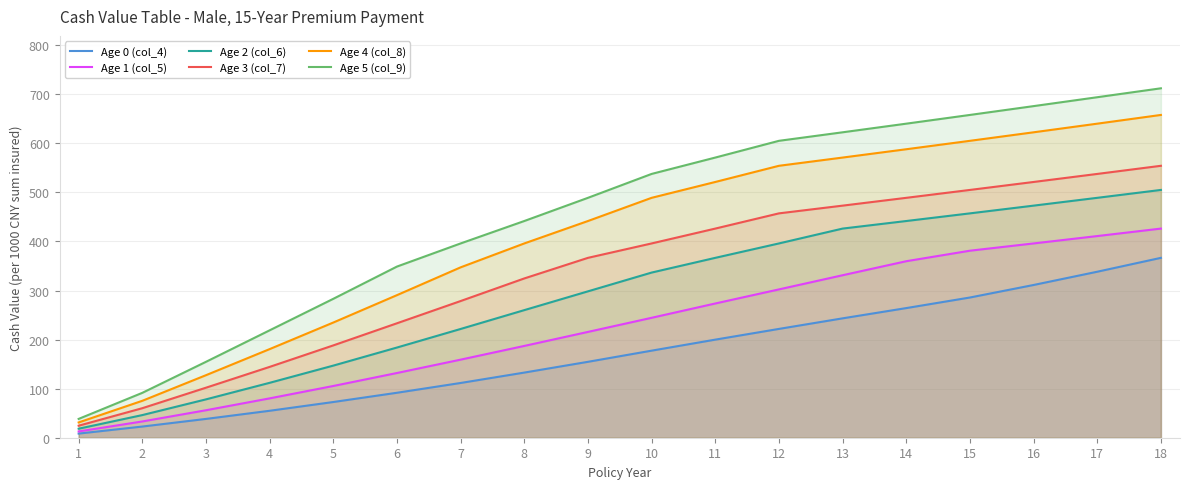

List the labels in order of Age 2 (col_6) value, smallest first.

1, 2, 3, 4, 5, 6, 7, 8, 9, 10, 11, 12, 13, 14, 15, 16, 17, 18